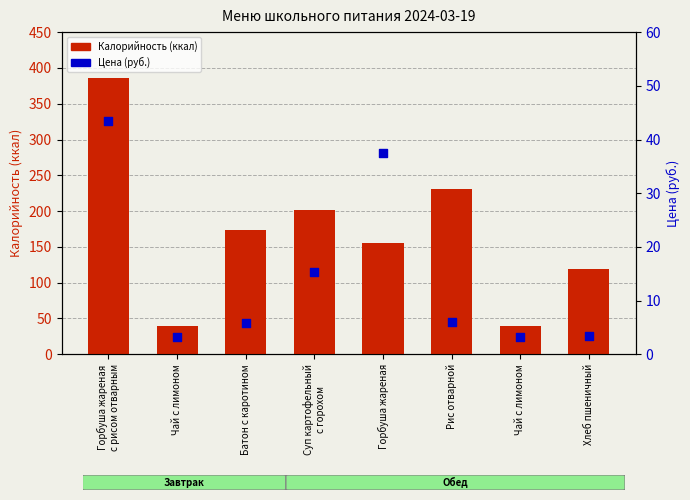

Which series reaches the maximum Y coordinate?

Калорийность (ккал)